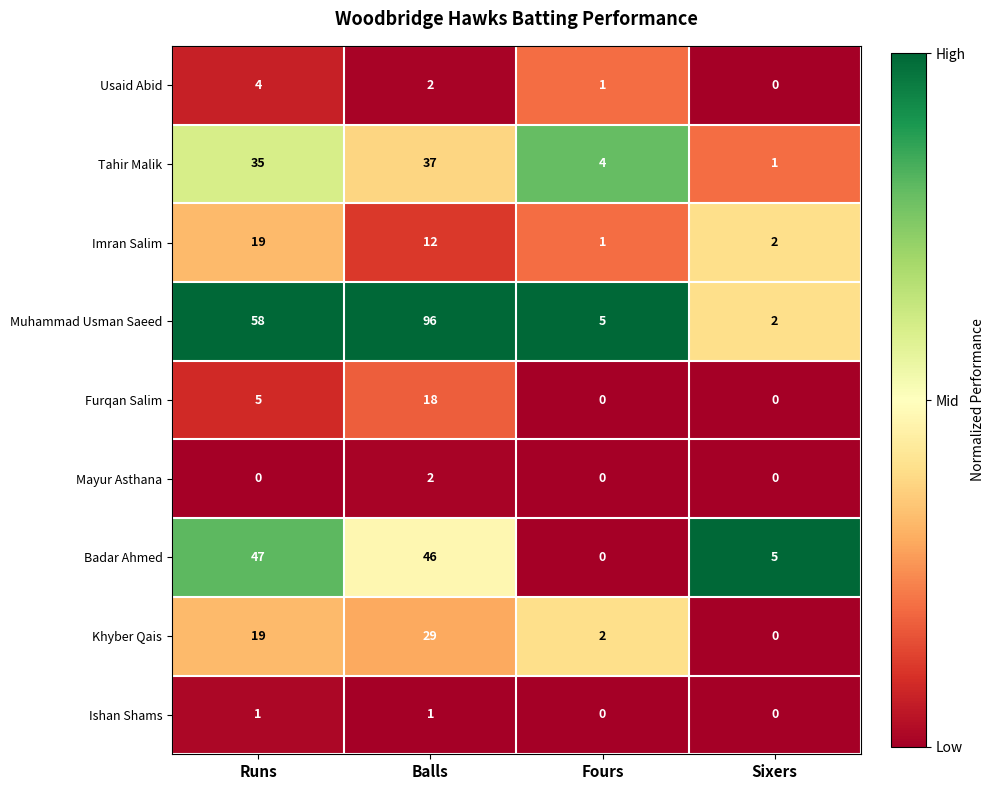

What is the sum of all Badar Ahmed values?

98